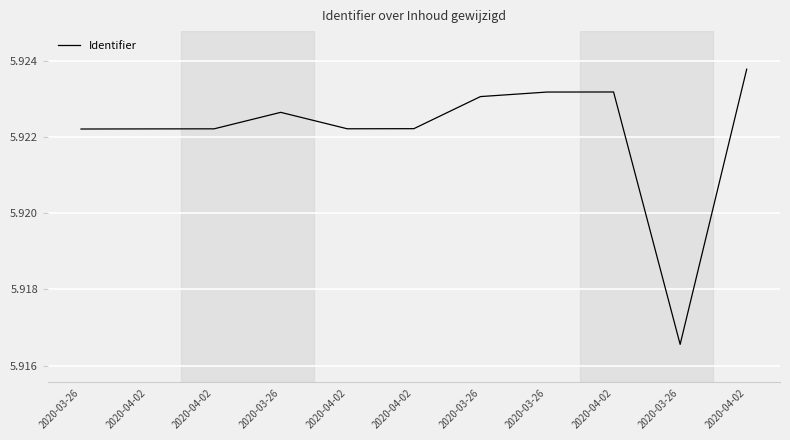

Does the chart display data point markers on the line(s)?

No